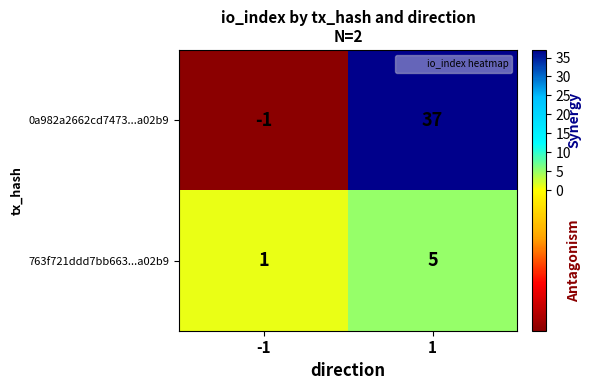

What is the sum of the 0a982a2662cd7473...a02b9 values at -1 and 1?

36